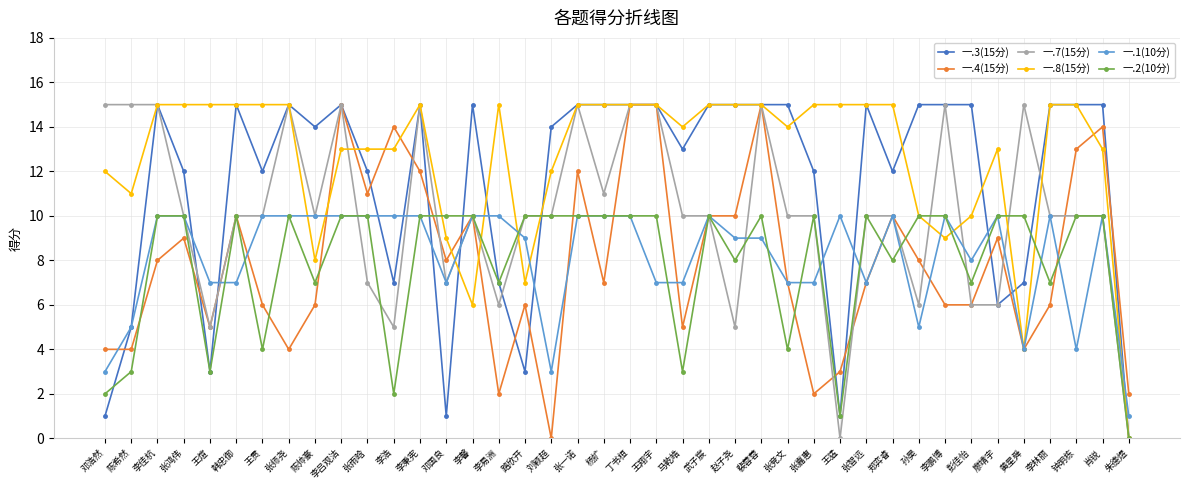

What position from the right is 杨扩?

21